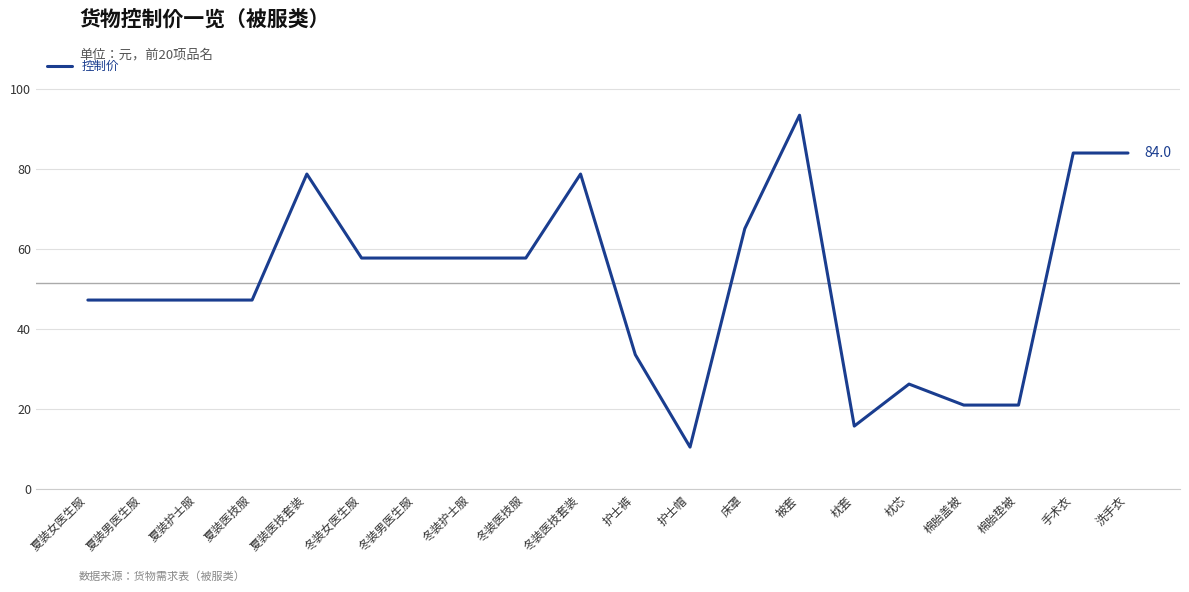

Does the chart have visible grid lines?

Yes